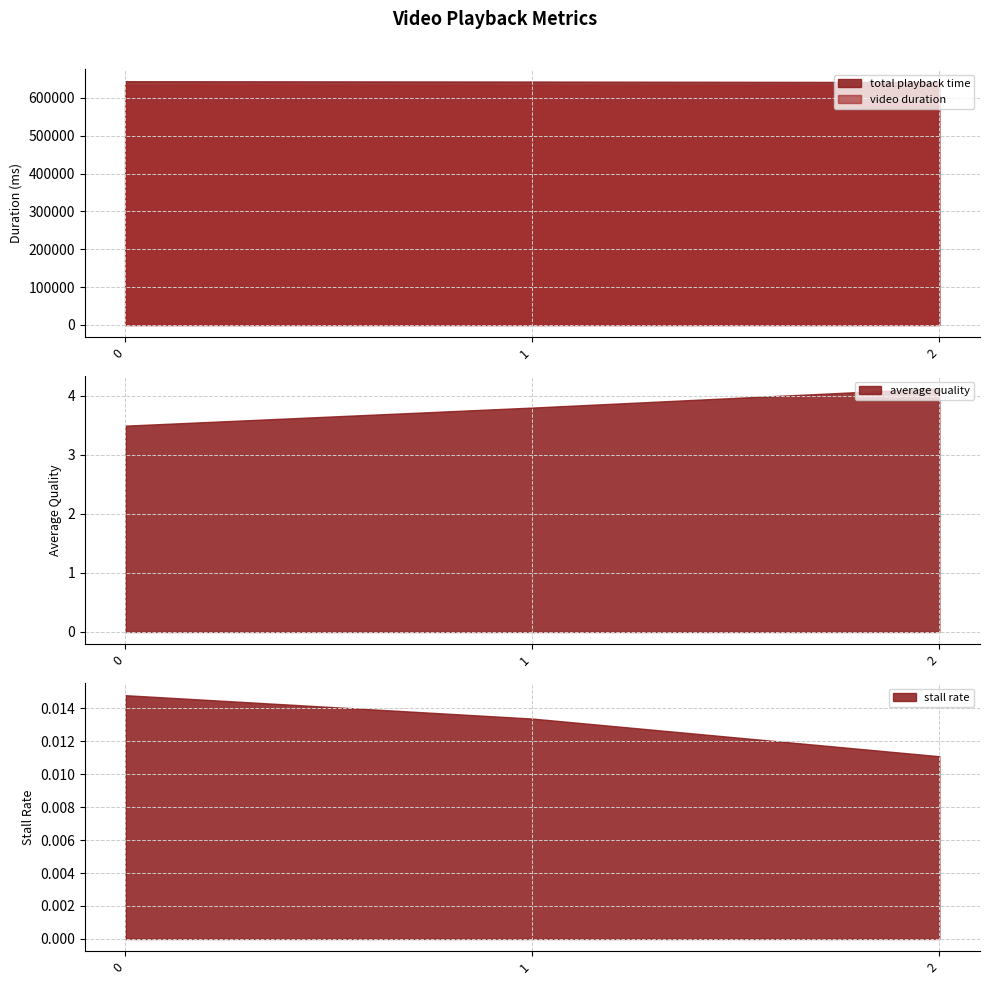

What is the difference between the maximum and minimum values in the average quality series?

0.6